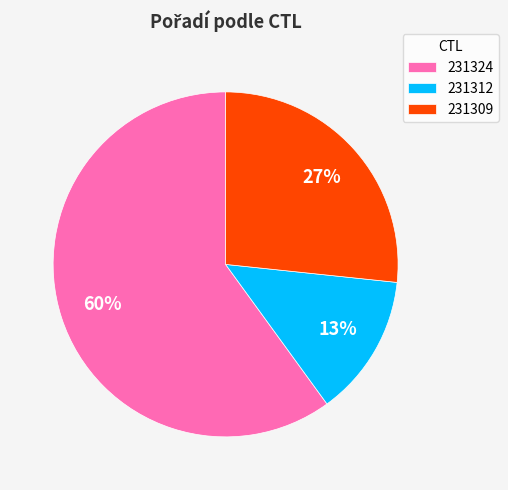

To the nearest percent, what percentage of the pie is 231312?

13%